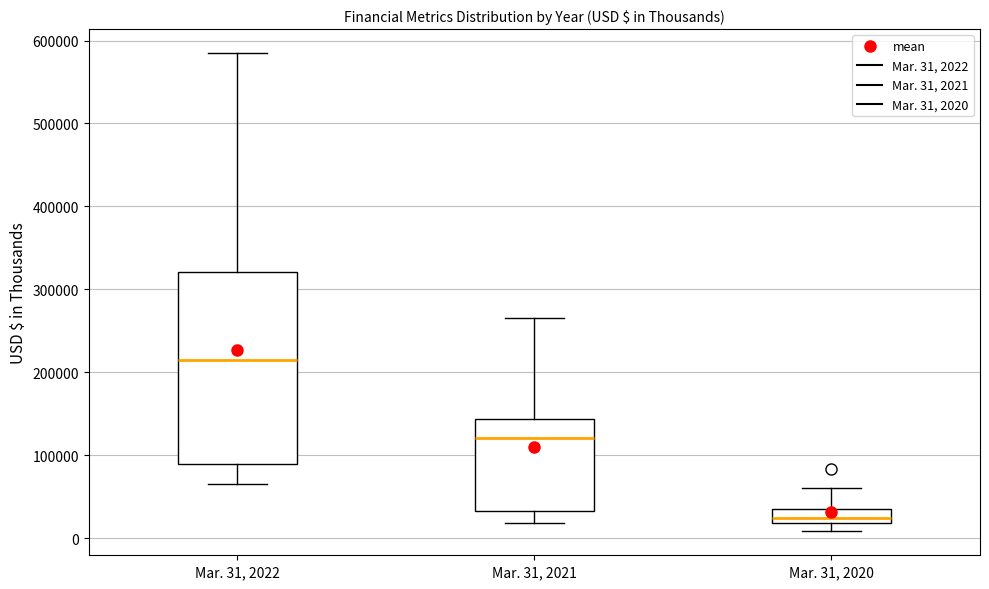

Where does the median line of the box for Mar. 31, 2022 sit on the y-axis? The values are not printed on the chart, so give them approximately, as read against the axis.

210000